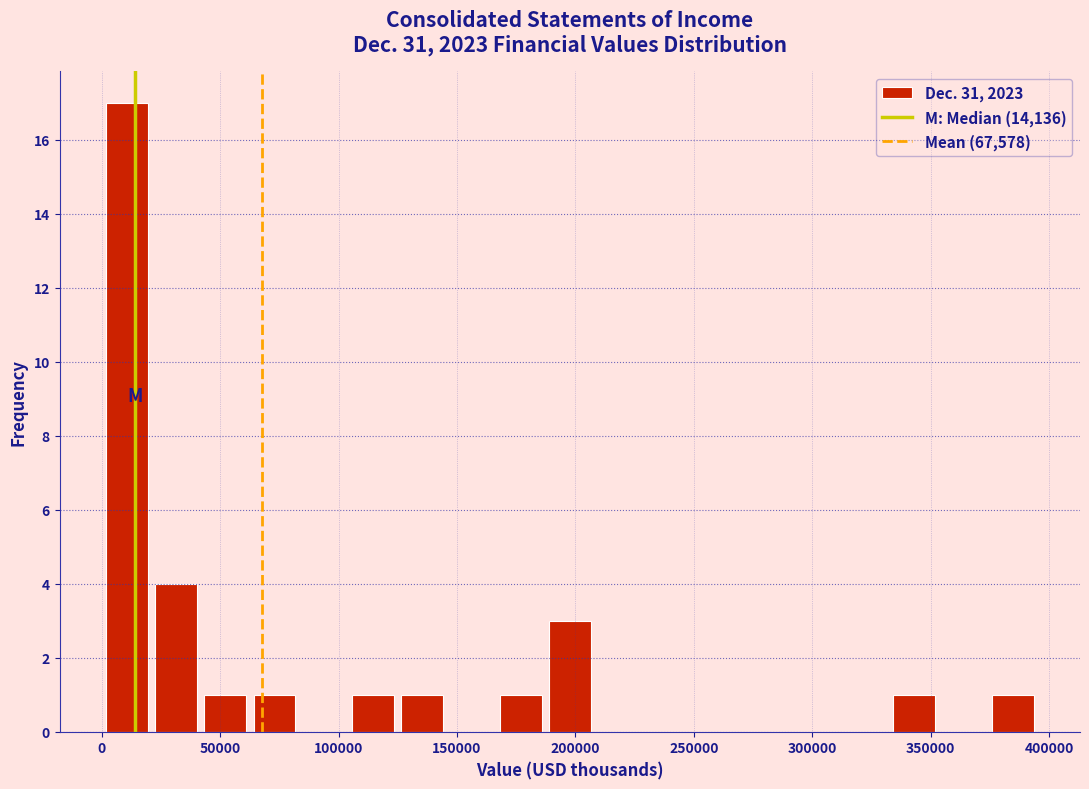

Reading left to right, transcribe this chart: for each bar, give the range it covers on the x-axis and its height. Neither the bar edges nor the heights are printed on the chart, so give them approximately, as read against the axes.

0 to 20000: 17
20000 to 40000: 4
40000 to 65000: 1
65000 to 85000: 1
85000 to 105000: 0
105000 to 125000: 1
125000 to 145000: 1
145000 to 165000: 0
165000 to 185000: 1
185000 to 210000: 3
210000 to 230000: 0
230000 to 250000: 0
250000 to 270000: 0
270000 to 290000: 0
290000 to 310000: 0
310000 to 335000: 0
335000 to 355000: 1
355000 to 375000: 0
375000 to 395000: 1